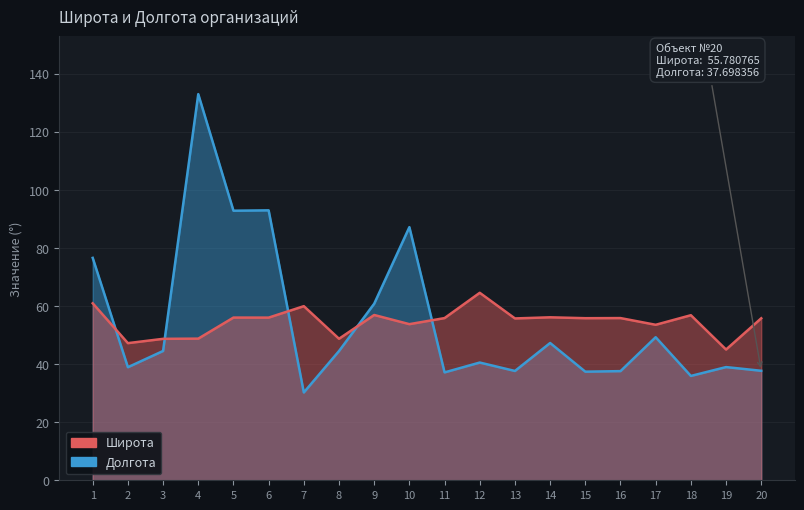

List the labels in order of Широта value, largest first.

12, 1, 7, 9, 18, 14, 5, 6, 16, 11, 15, 20, 13, 10, 17, 4, 8, 3, 2, 19